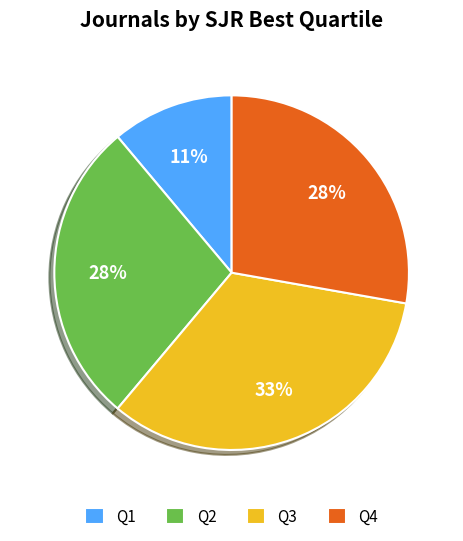

Does any single category account for the majority?

No